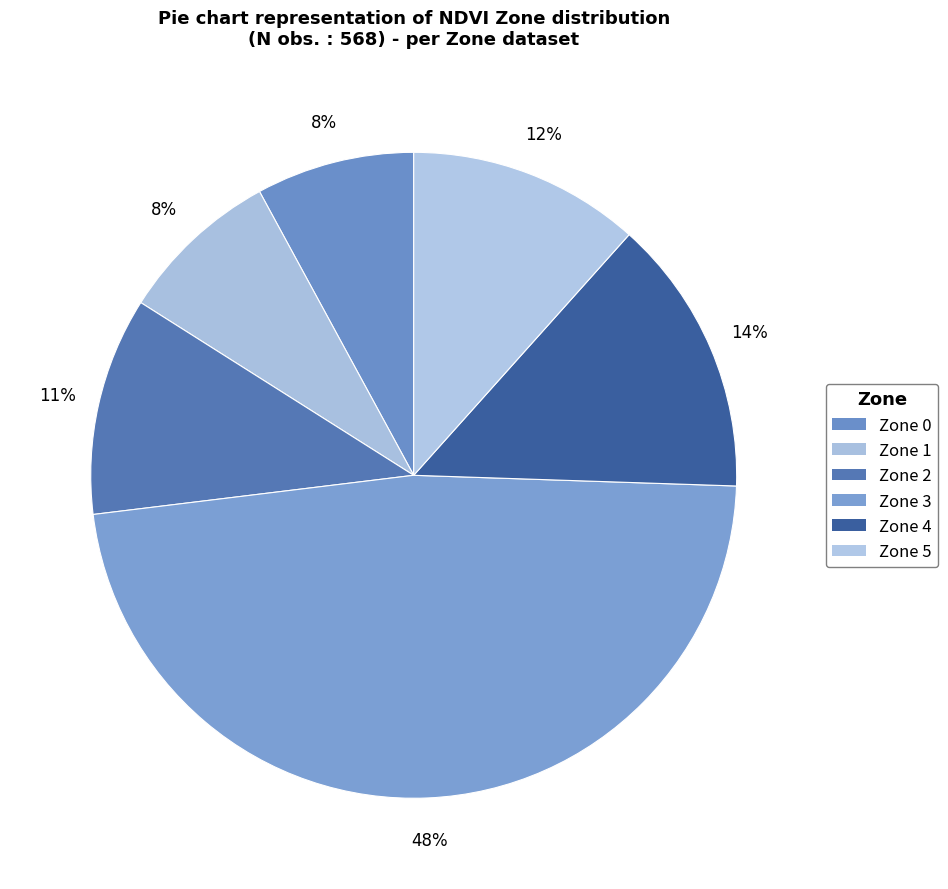

Count the number of slices in the pie.

6